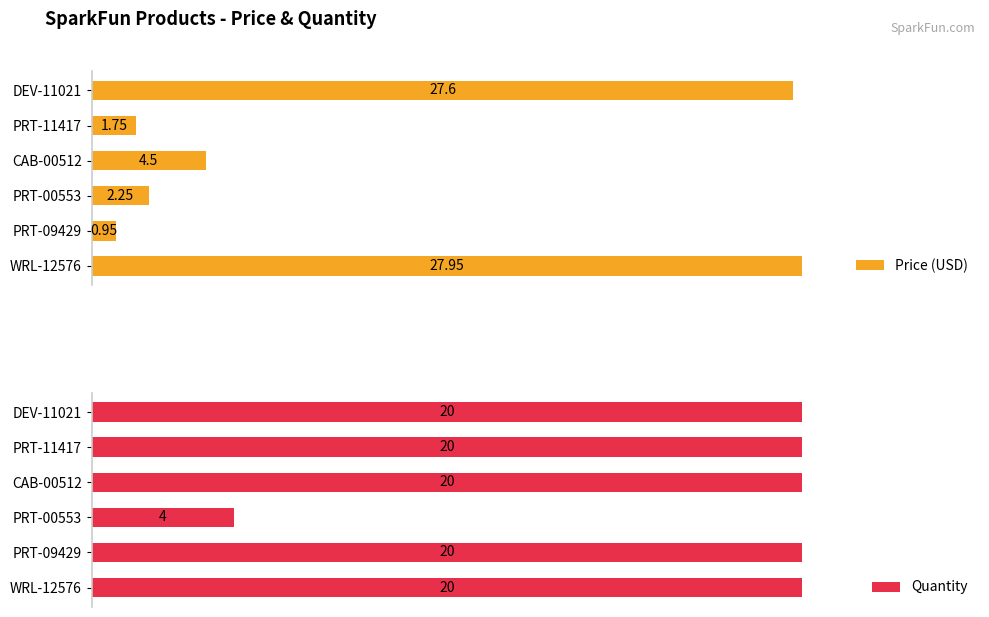

What is the difference between the maximum and minimum values in the Quantity series?

16.0